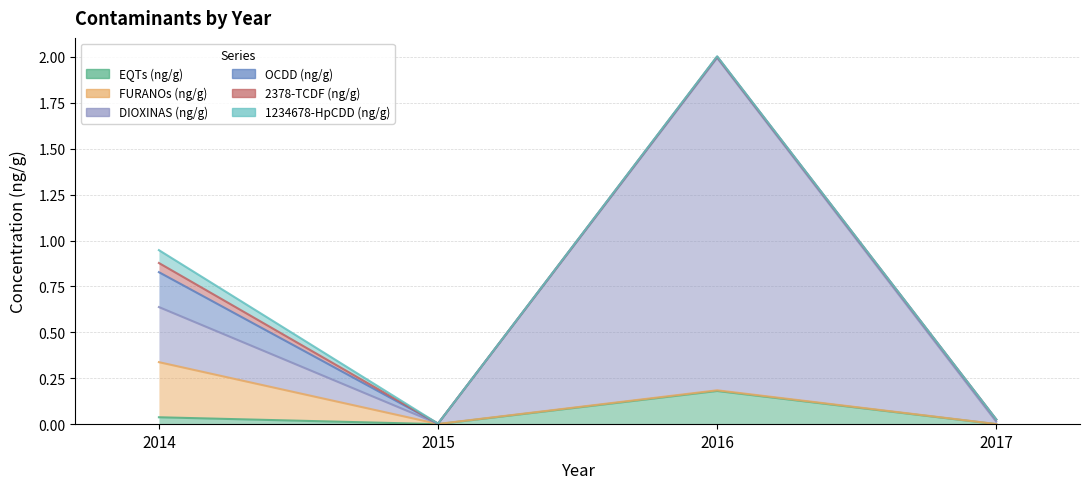

True or false: OCDD (ng/g) has more than 0 interior local peaks.

False